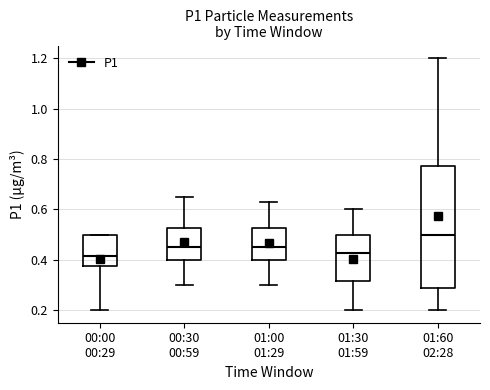

Comparing the boxes themselves (not the whiskers), which one is the tallest?

01:60 02:28